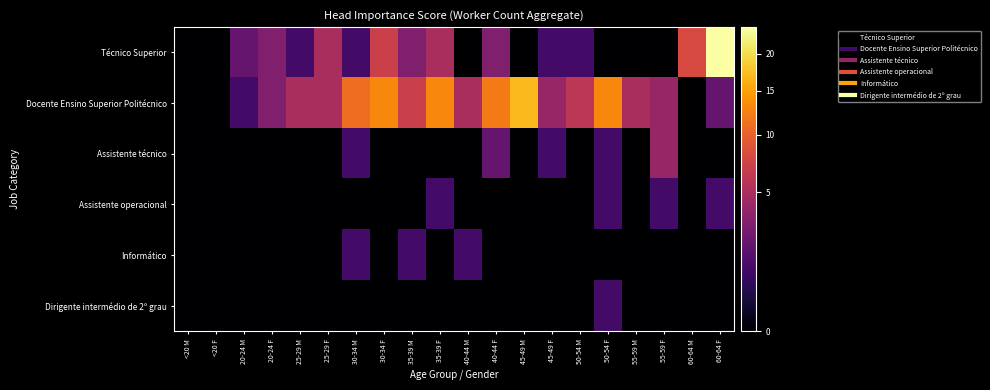

Which series has the widest spread of values?

Técnico Superior